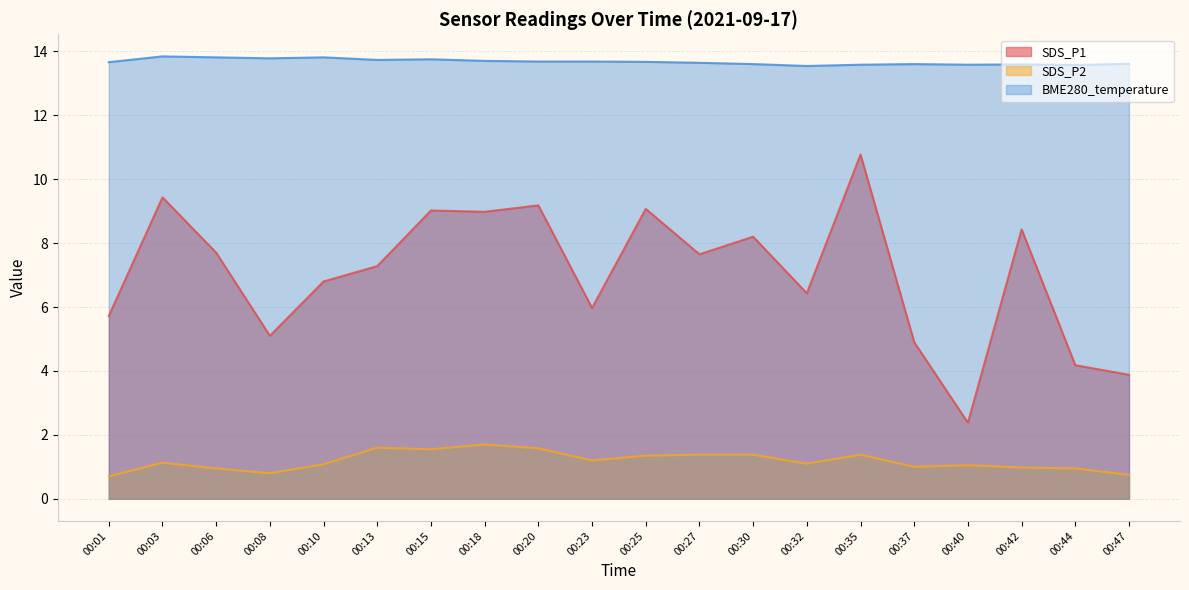

What is the difference between the BME280_temperature values at 00:15 and 00:01?

0.1